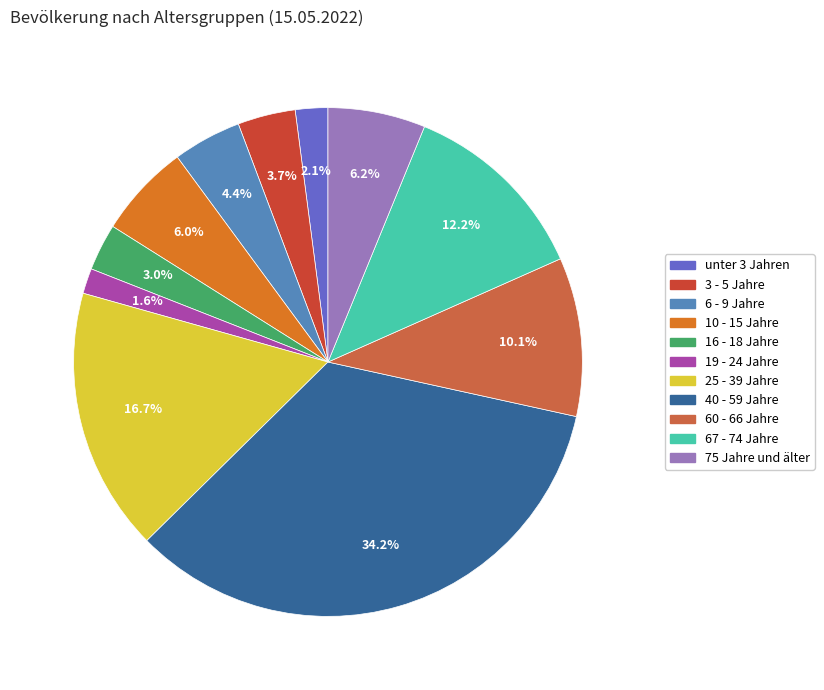

Which has a higher value, 25 - 39 Jahre or 10 - 15 Jahre?

25 - 39 Jahre